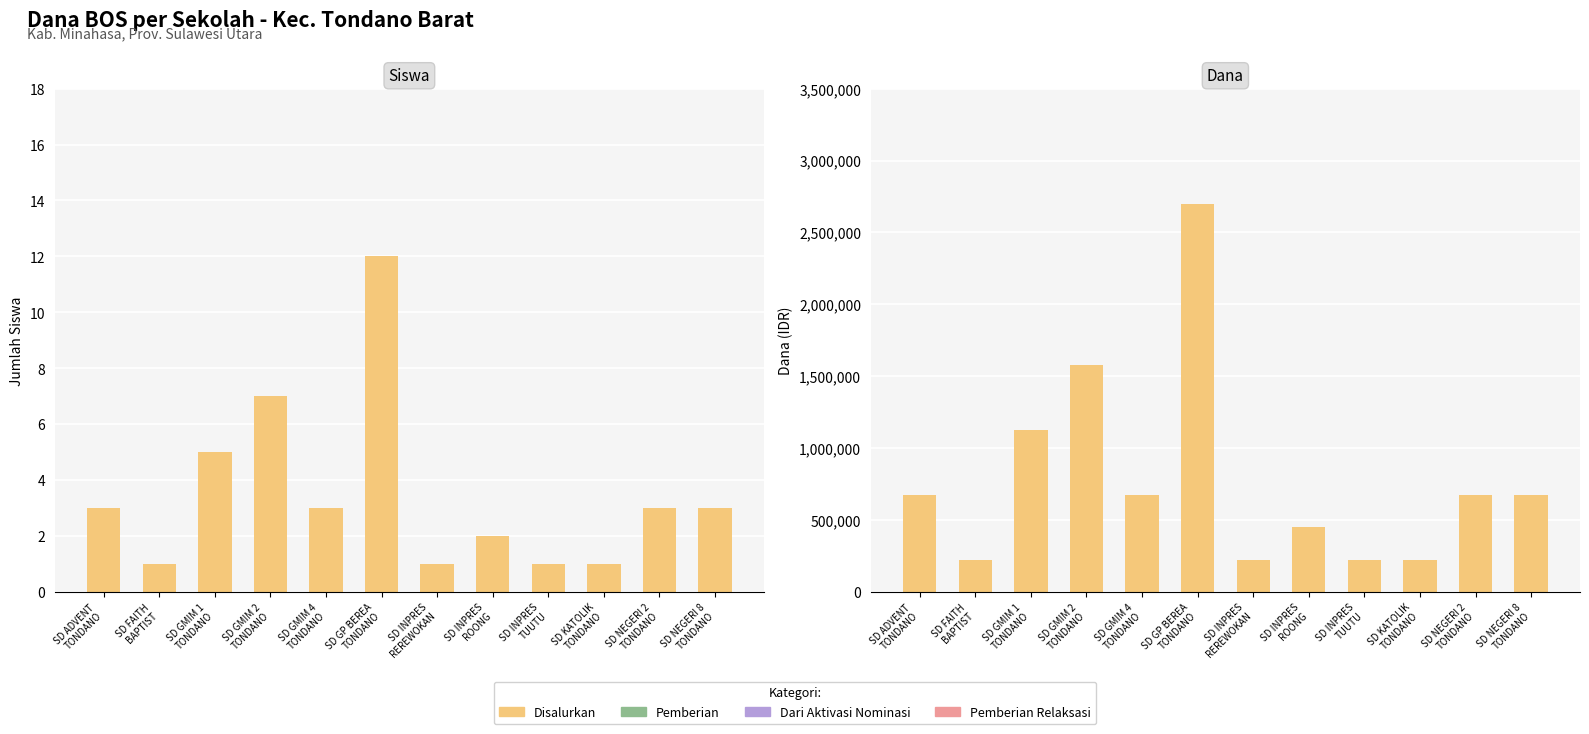

Reading left to right, what are all the values shown in this chart?

Disalurkan: 675000	225000	1125000	1575000	675000	2700000	225000	450000	225000	225000	675000	675000
Pemberian: 0	0	0	0	0	0	0	0	0	0	0	0
Dari Aktivasi Nominasi: 0	0	0	0	0	0	0	0	0	0	0	0